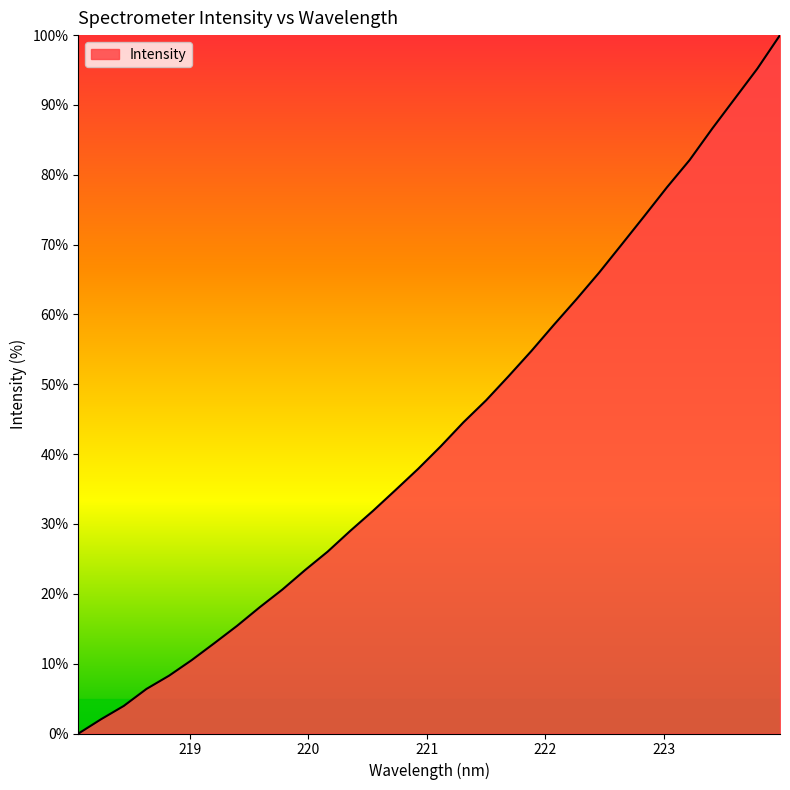

How many values are above zero?

31